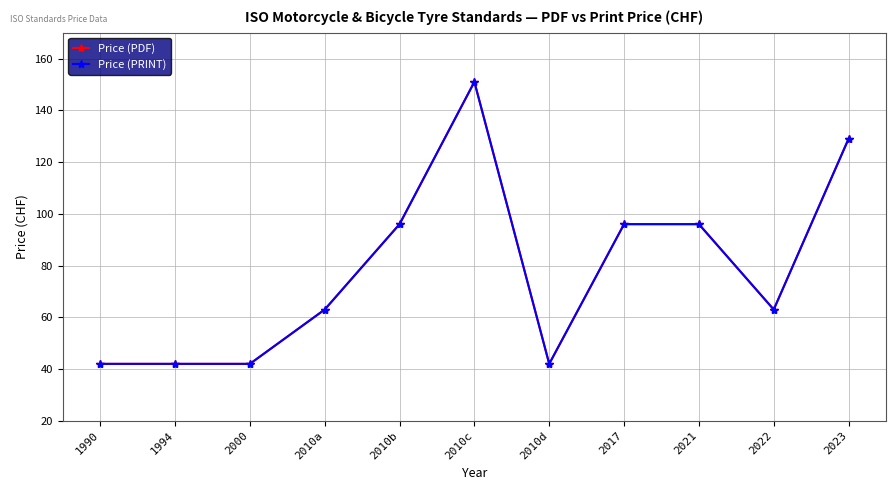

Is this an area chart (filled region under the line)?

No